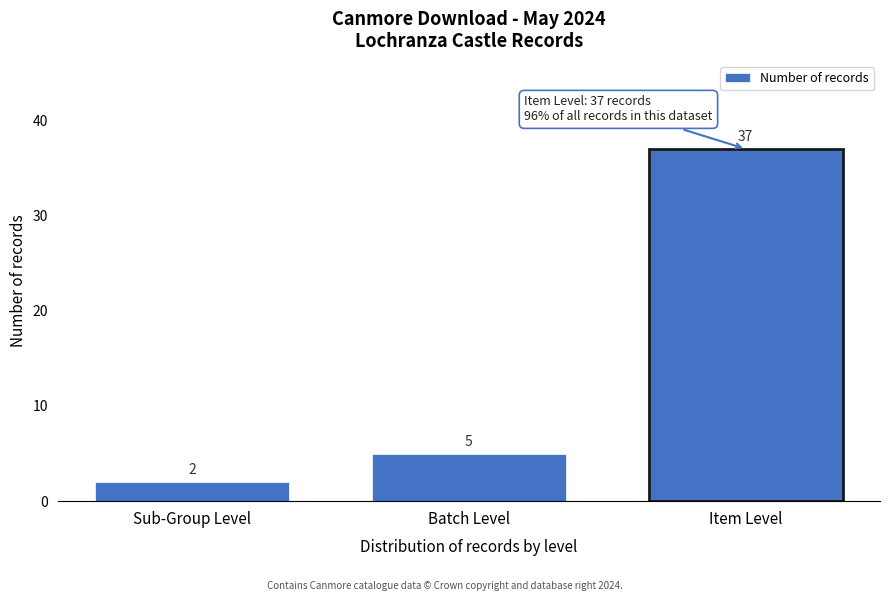

Reading left to right, list all the values displayed in this chart.

2	5	37